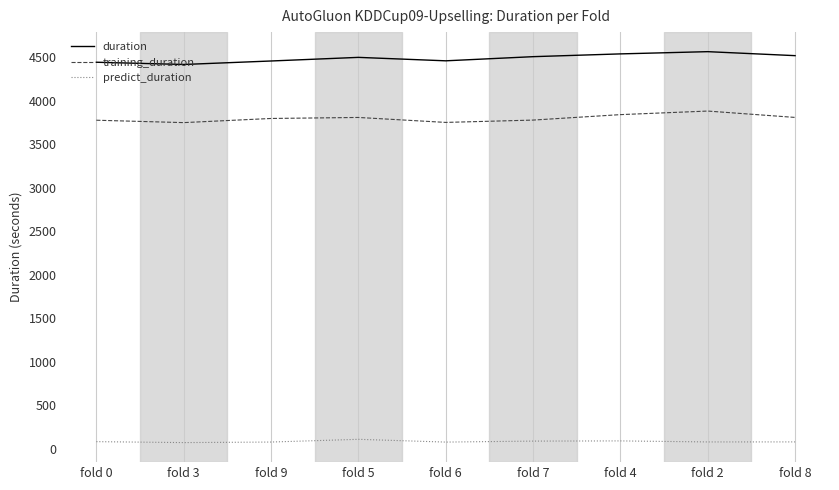

What position from the left is fold 4?

7